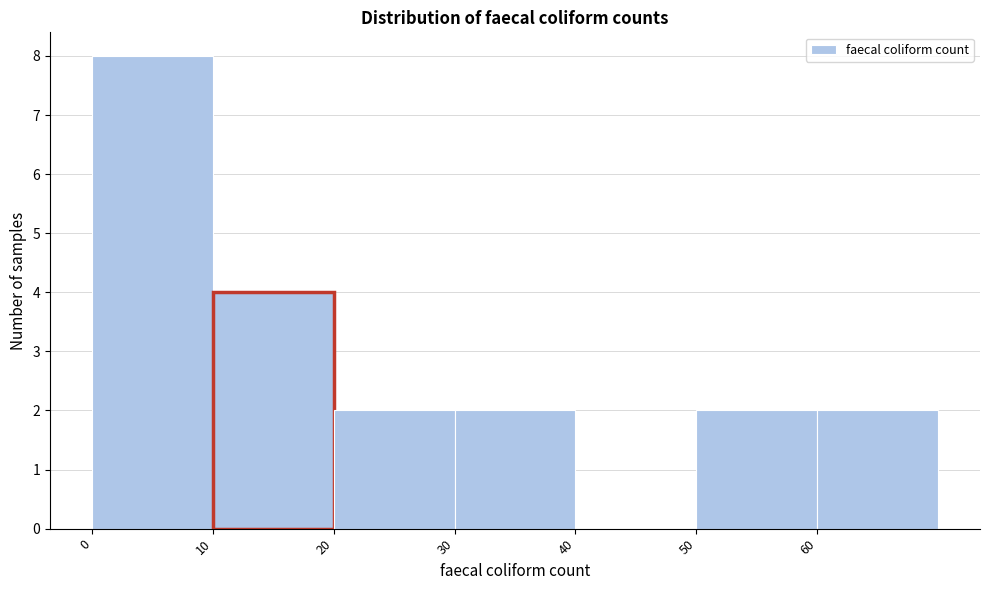

Reading left to right, transcribe this chart: for each bar, give the range it covers on the x-axis and its height. The values are not printed on the chart, so give them approximately, as read against the axis.

0 to 10: 8
10 to 20: 4
20 to 30: 2
30 to 40: 2
40 to 50: 0
50 to 60: 2
60 to 70: 2